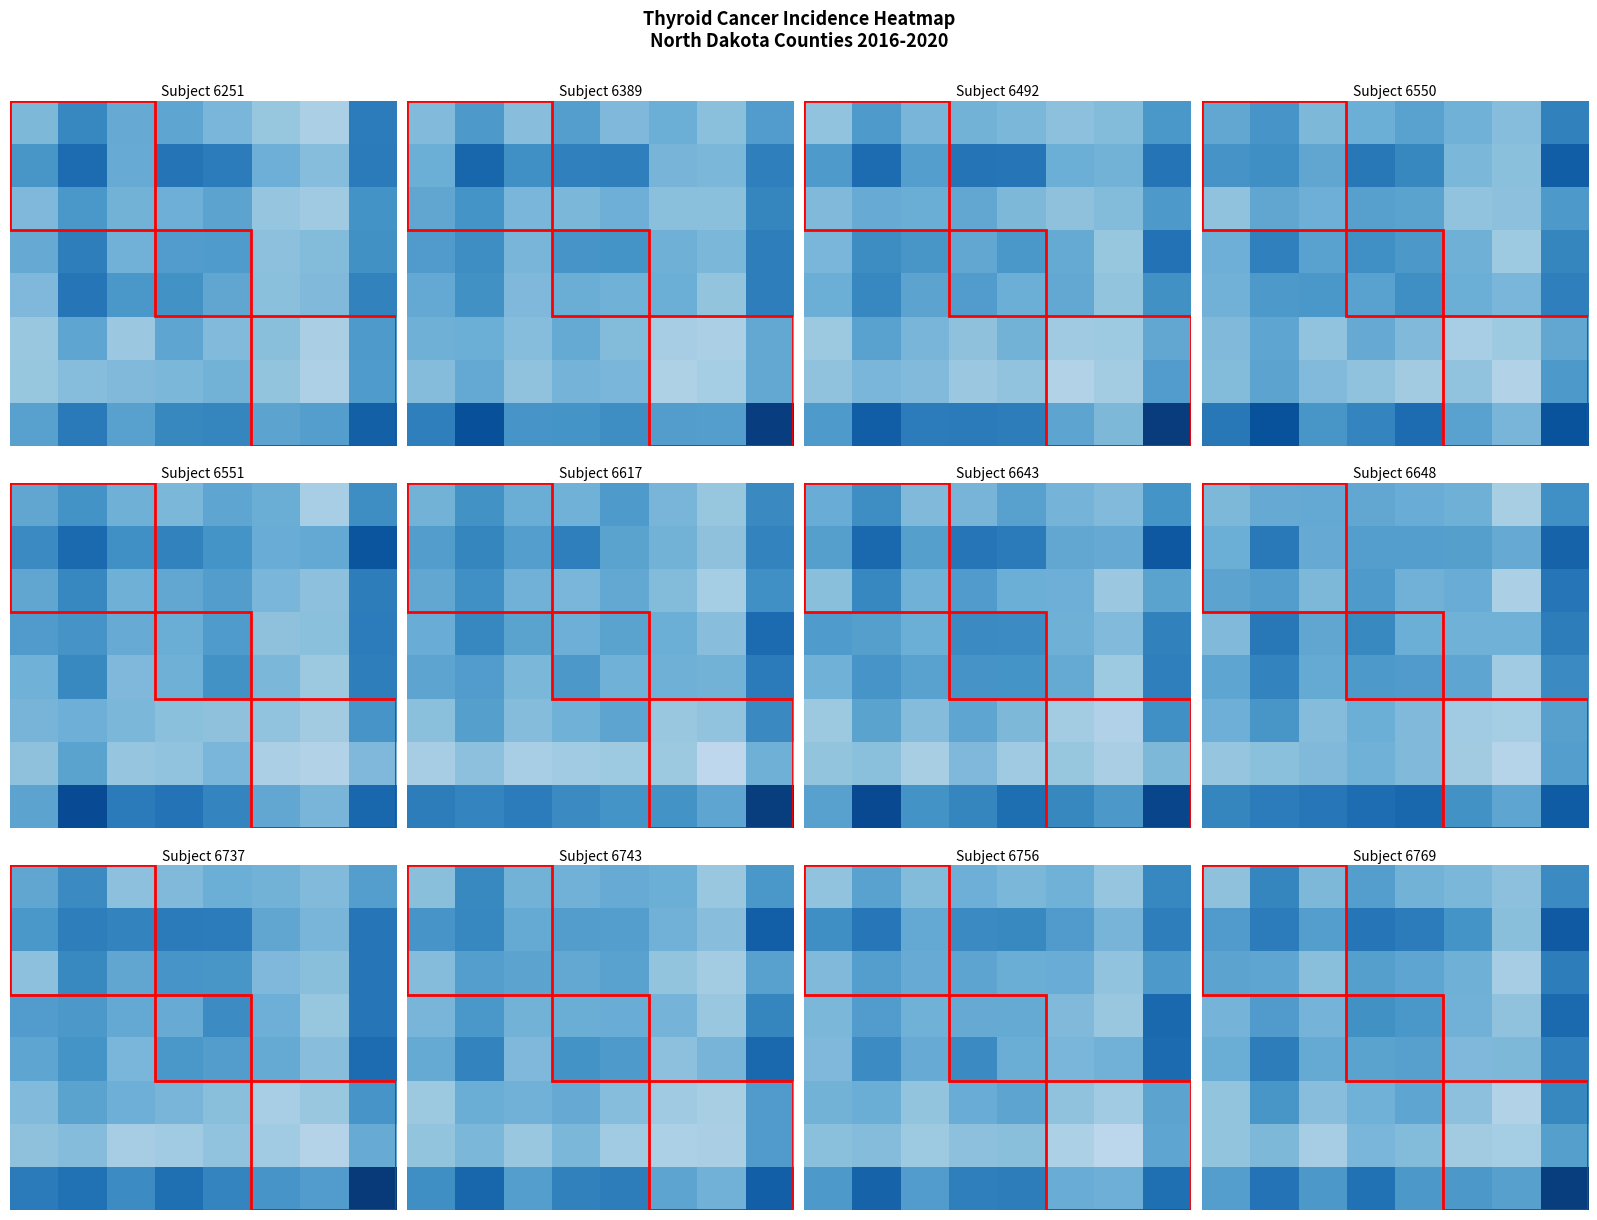

What is the total value across all series at 2?

3.8